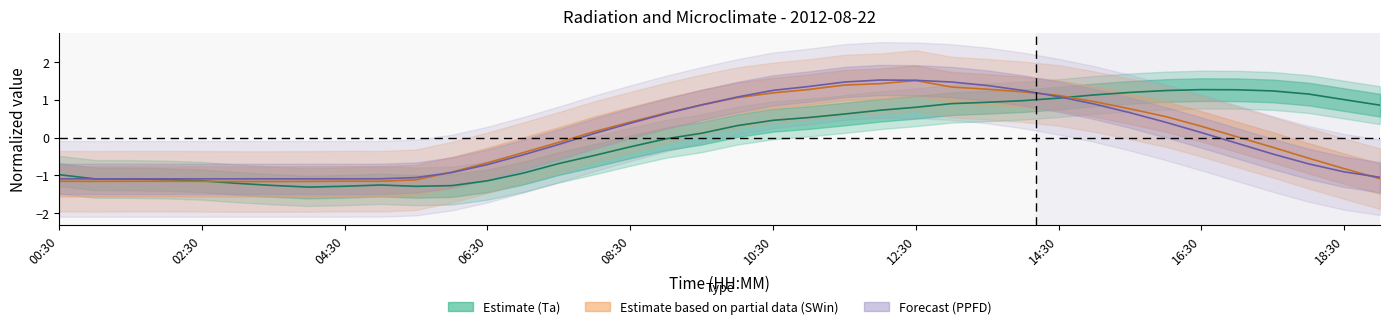

Where does the SWin series first go above 0?

15